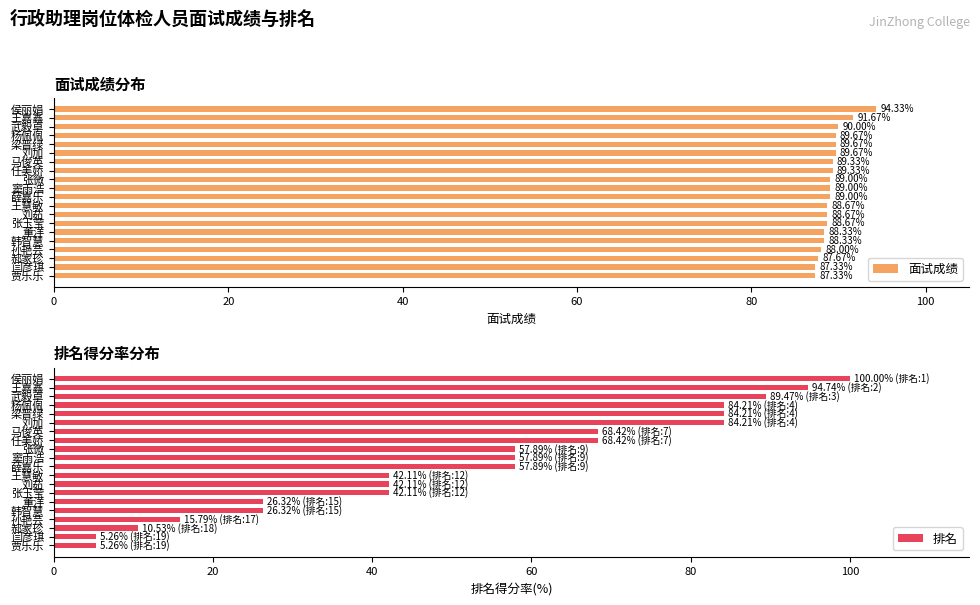

What is the smallest value displayed?

5.3